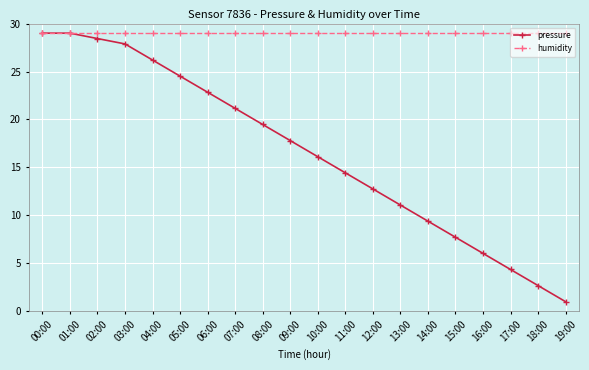

Read the pressure value at 03:00.

27.9